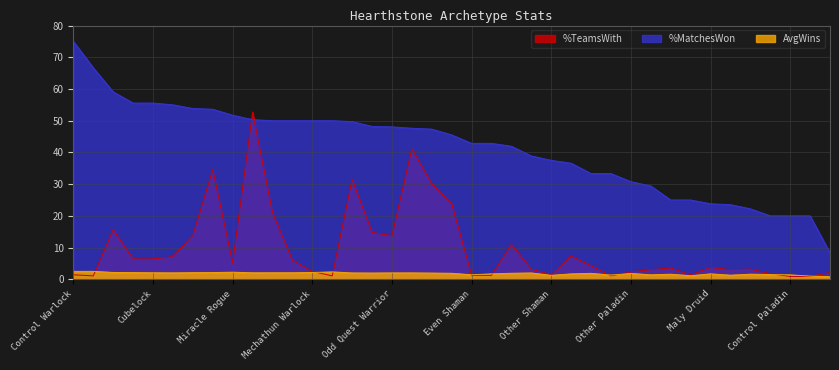

True or false: %MatchesWon and %TeamsWith cross at least once.

True